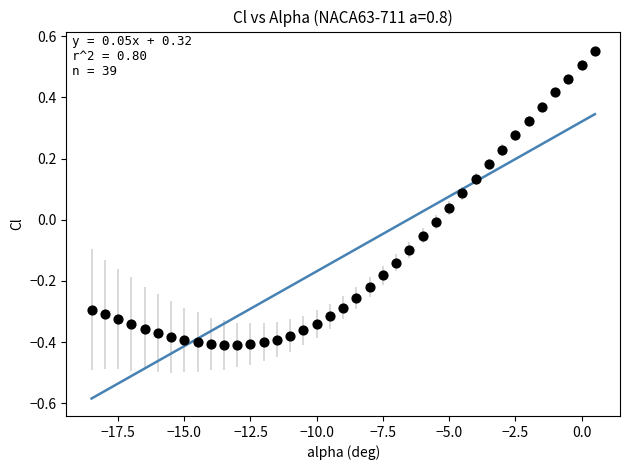

What is the range of X values (max minus min)?

19.0